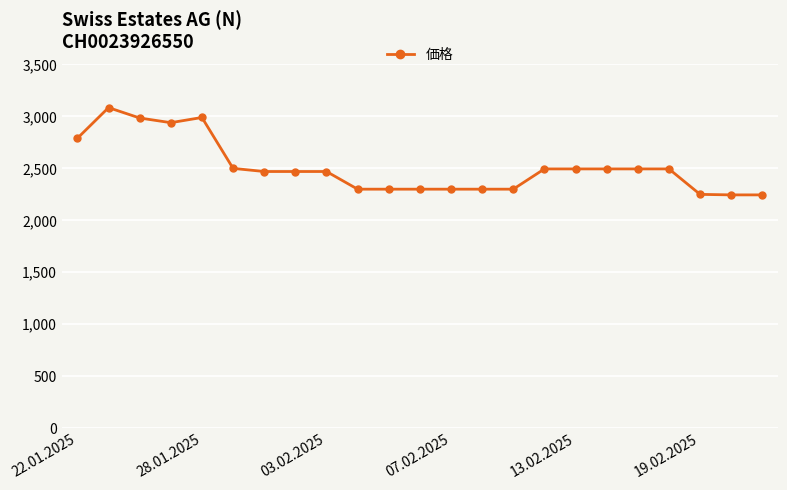

True or false: the data has more than 0 interior local peaks.

True